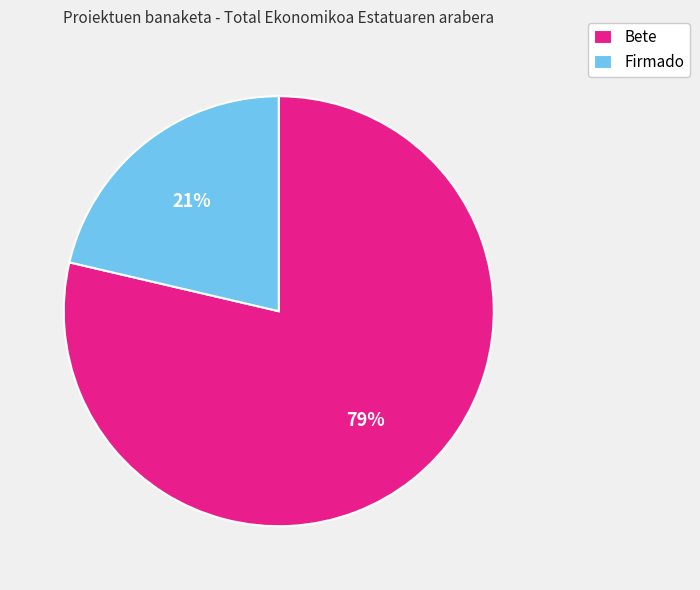

Is the sum of Bete and Firmado greater than half?

Yes